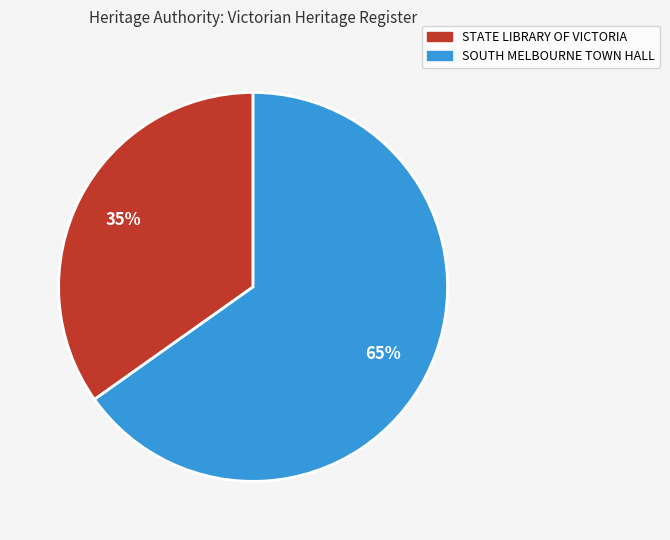

Is there a majority slice in this chart?

Yes